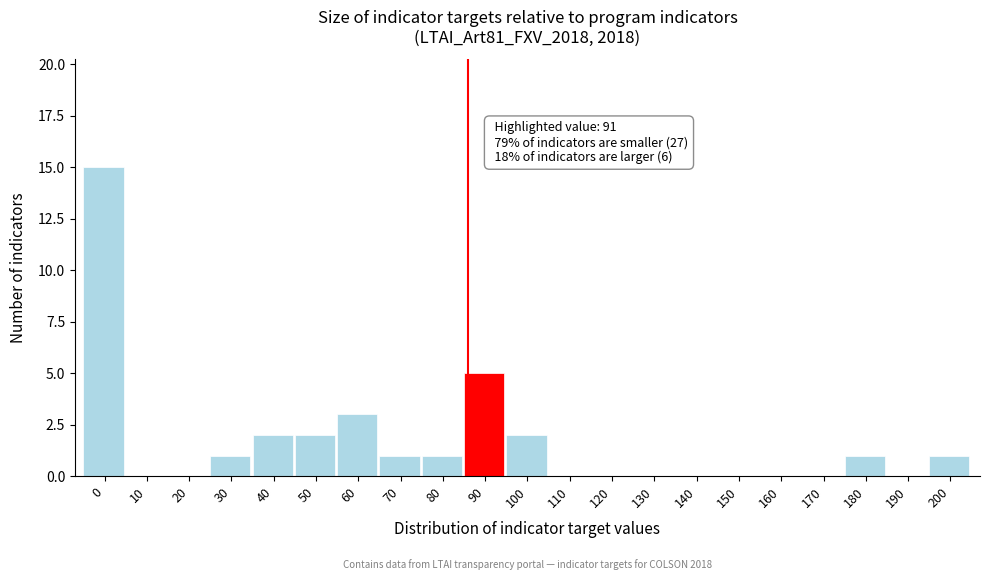

Reading left to right, transcribe all the data shown in this chart.

0=15	10=0	20=0	30=1	40=2	50=2	60=3	70=1	80=1	90=5	100=2	110=0	120=0	130=0	140=0	150=0	160=0	170=0	180=1	190=0	200=1